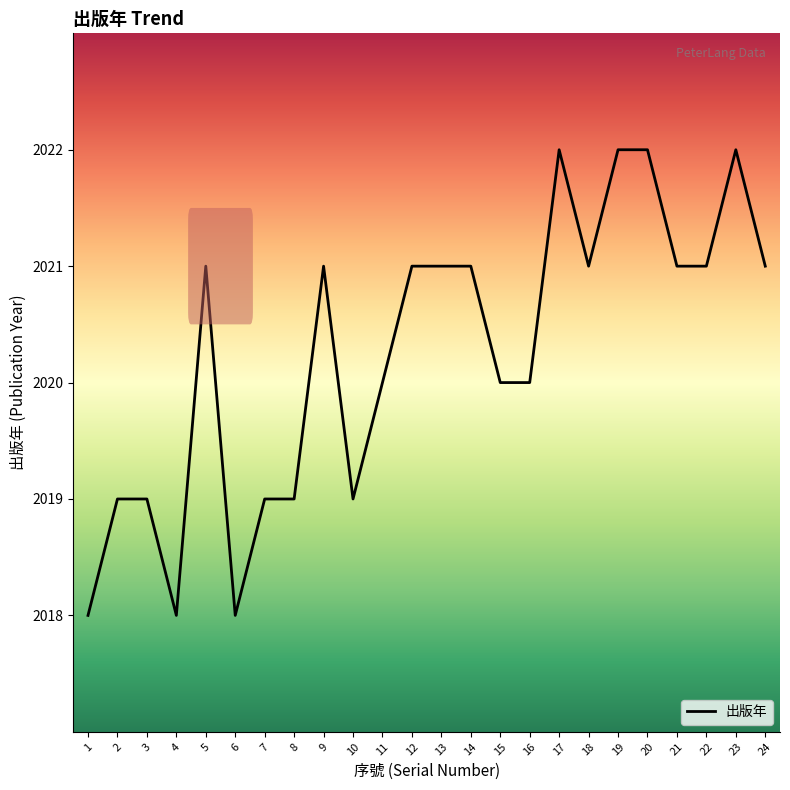

What is the maximum value shown in the chart?

2022